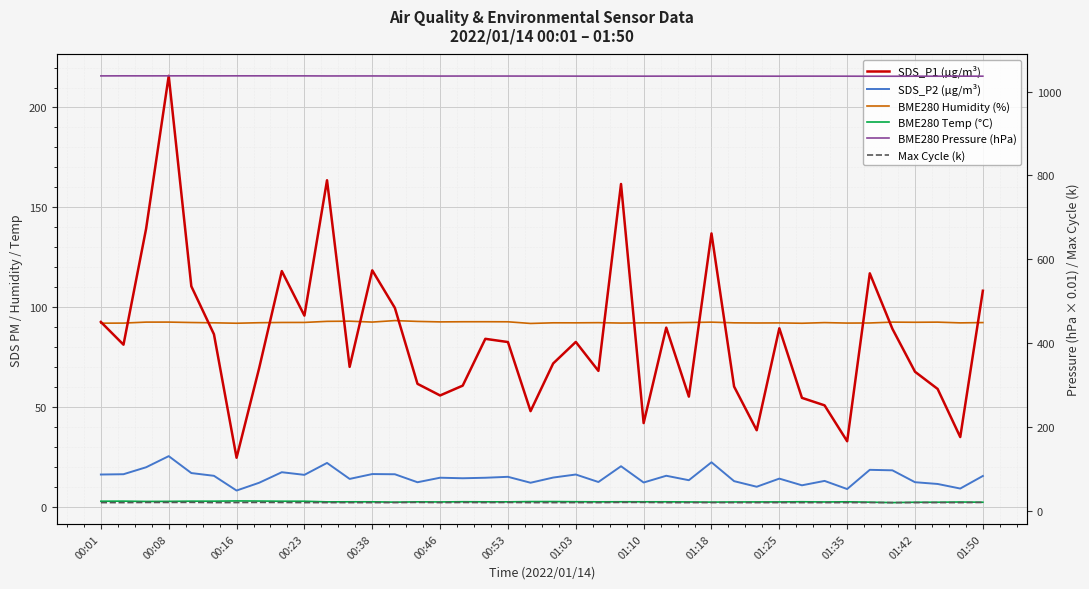

What is the smallest value displayed?

2.2